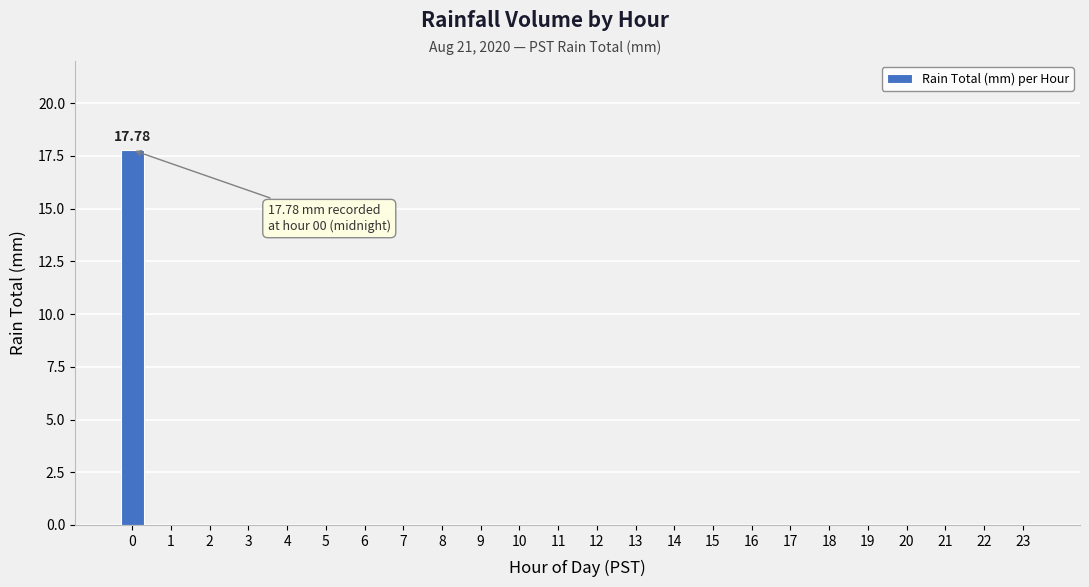

Reading right to left, what are all the values shown in this chart?

0.0	0.0	0.0	0.0	0.0	0.0	0.0	0.0	0.0	0.0	0.0	0.0	0.0	0.0	0.0	0.0	0.0	0.0	0.0	0.0	0.0	0.0	0.0	17.8